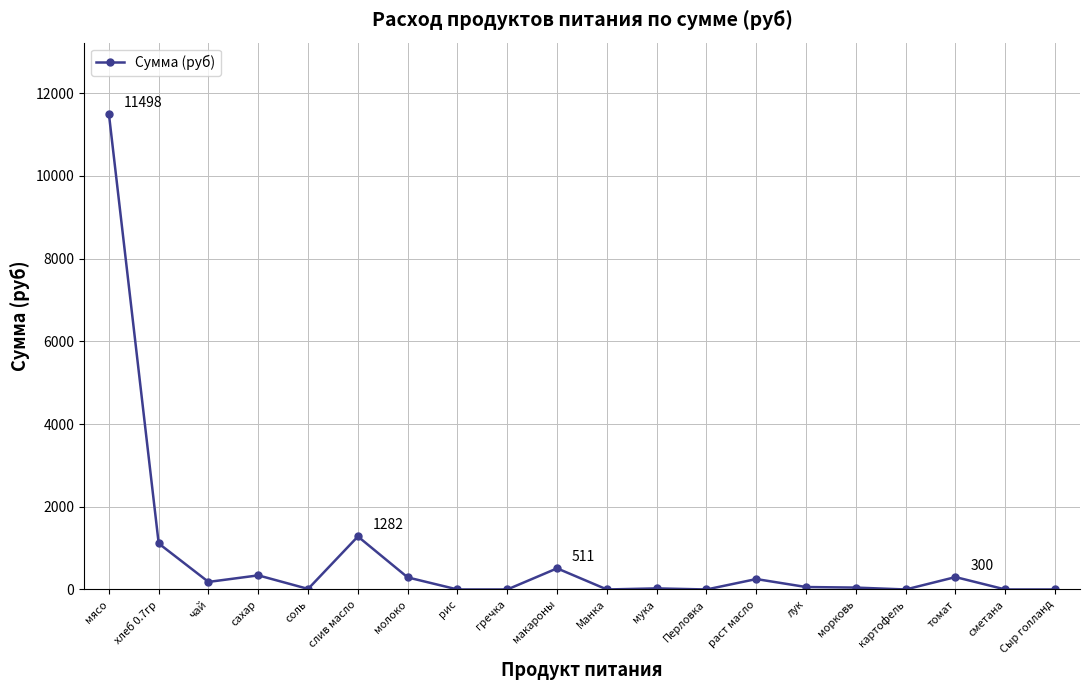

Count the number of categories in the chart.

20